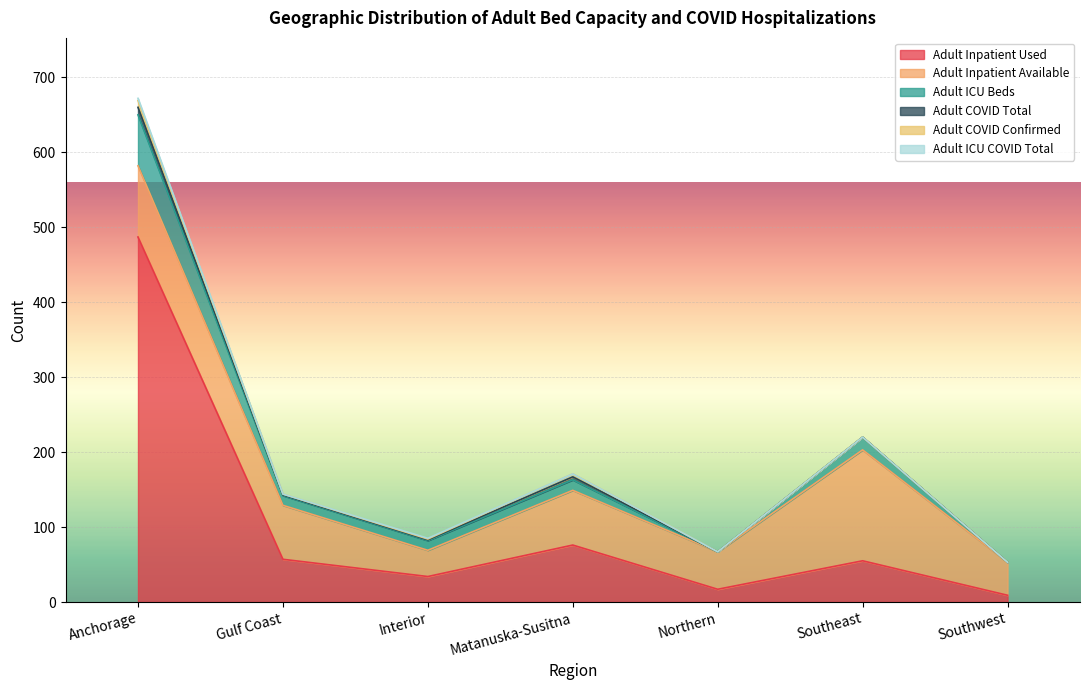

Reading right to left, extract all data points from this chart.

Adult Inpatient Used: Southwest=9	Southeast=55	Northern=17	Matanuska-Susitna=76	Interior=34	Gulf Coast=57	Anchorage=487
Adult Inpatient Available: Southwest=44	Southeast=148	Northern=50	Matanuska-Susitna=73	Interior=35	Gulf Coast=72	Anchorage=95
Adult ICU Beds: Southwest=0	Southeast=17	Northern=0	Matanuska-Susitna=14	Interior=13	Gulf Coast=13	Anchorage=68
Adult COVID Total: Southwest=0	Southeast=0	Northern=0	Matanuska-Susitna=4	Interior=1	Gulf Coast=1	Anchorage=10
Adult COVID Confirmed: Southwest=0	Southeast=0	Northern=0	Matanuska-Susitna=4	Interior=1	Gulf Coast=1	Anchorage=9
Adult ICU COVID Total: Southwest=0	Southeast=0	Northern=0	Matanuska-Susitna=0	Interior=1	Gulf Coast=0	Anchorage=3